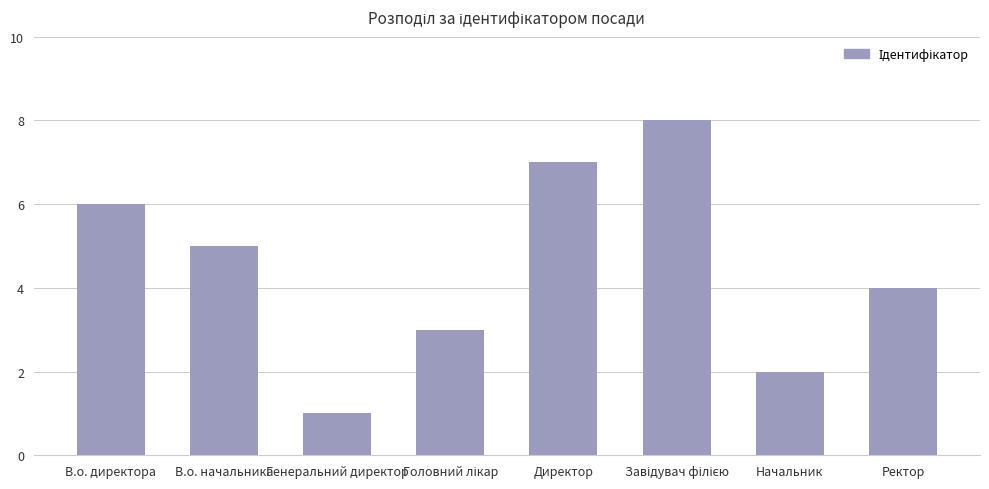

Reading left to right, list all the values displayed in this chart.

6	5	1	3	7	8	2	4